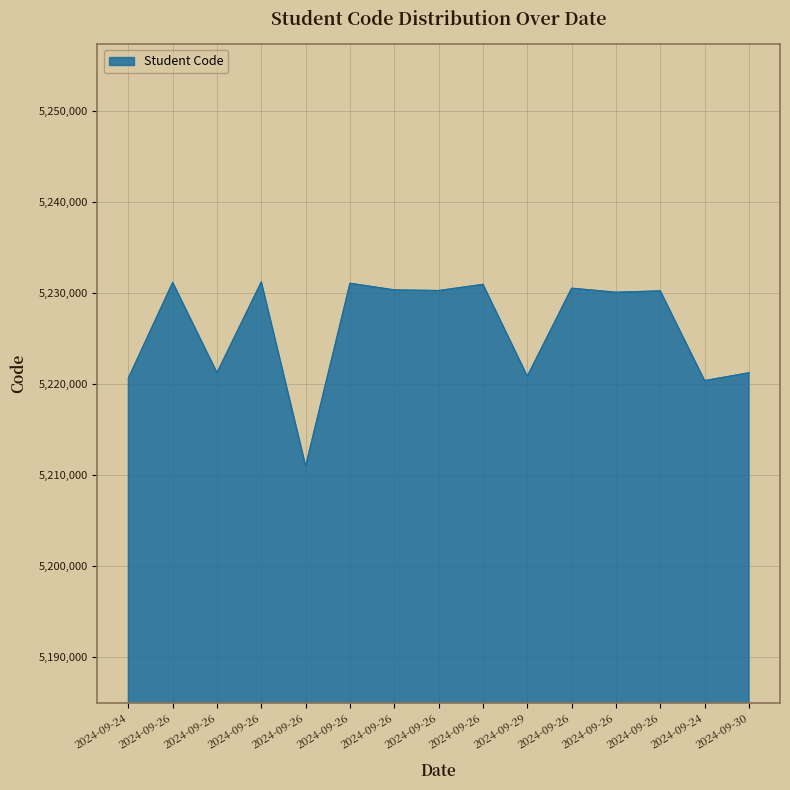

List the labels in order of value, largest first.

2024-09-26, 2024-09-26, 2024-09-26, 2024-09-26, 2024-09-26, 2024-09-26, 2024-09-26, 2024-09-26, 2024-09-26, 2024-09-26, 2024-09-30, 2024-09-29, 2024-09-24, 2024-09-24, 2024-09-26